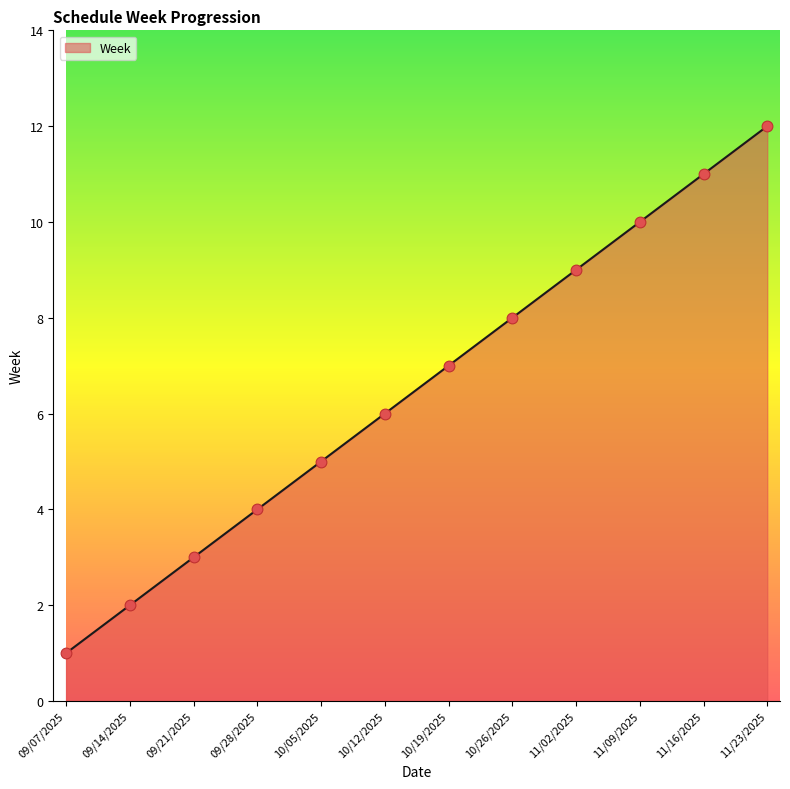

What is the change in value from 09/21/2025 to 11/09/2025?

+7